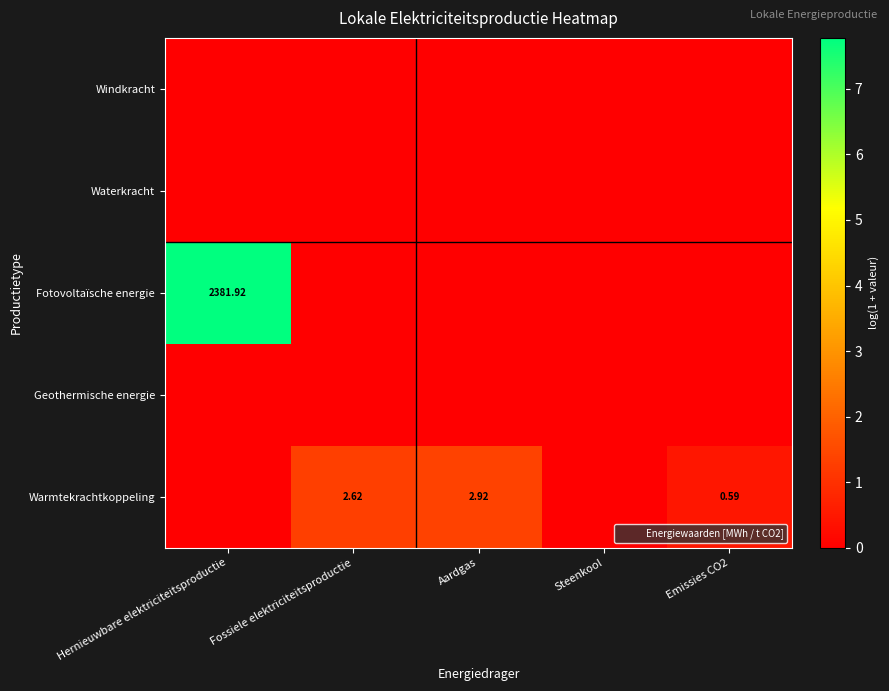

At which category is the sum across all series the highest?

Hernieuwbare elektriciteitsproductie